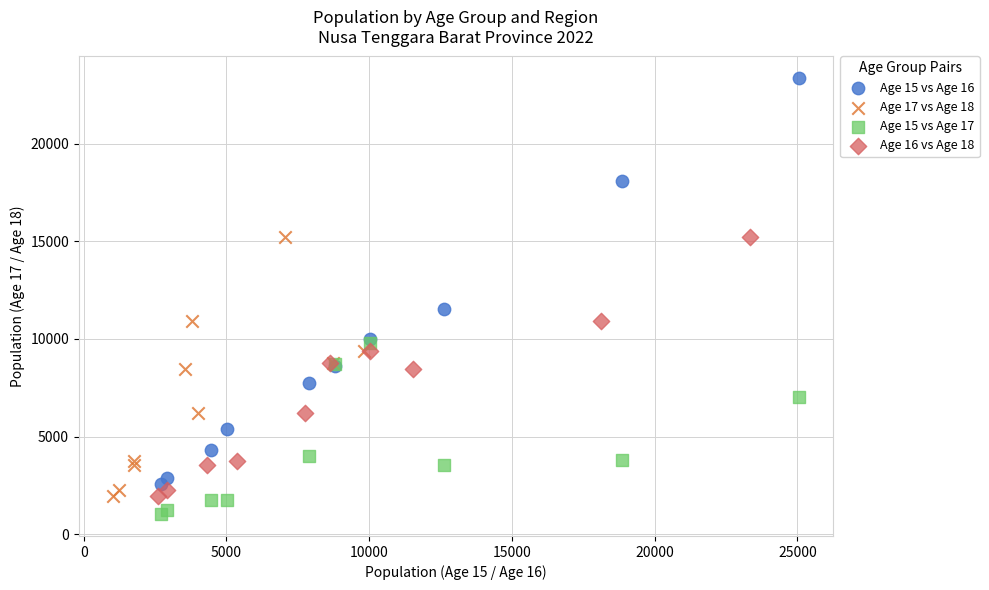

Which series has the widest spread of Y values?

Age 15 vs Age 16